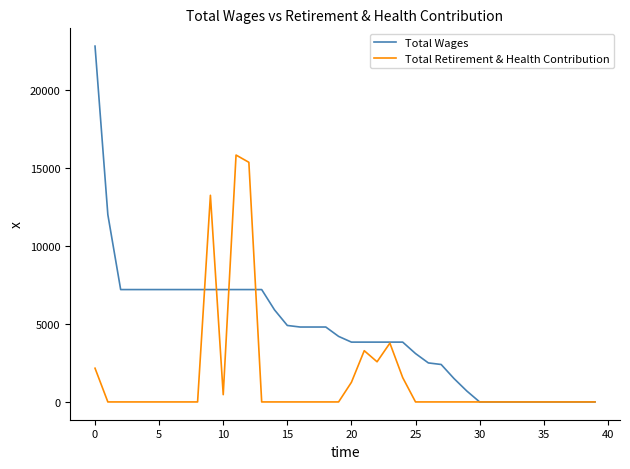

True or false: Total Wages and Total Retirement & Health Contribution cross at least once.

True